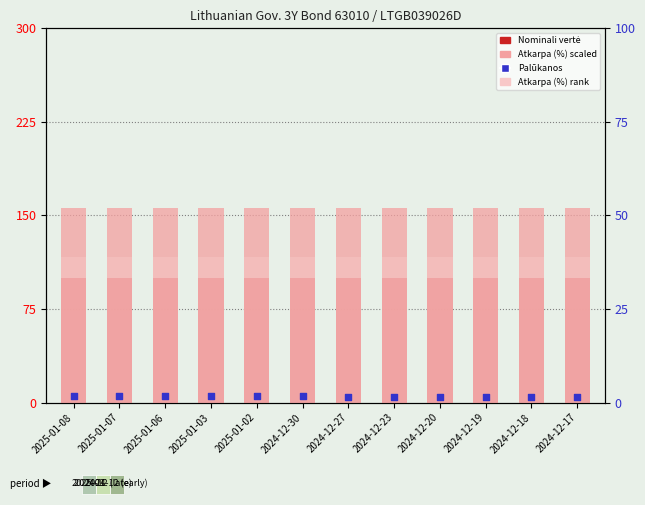

Which series contains the lowest Y value?

Palūkanos